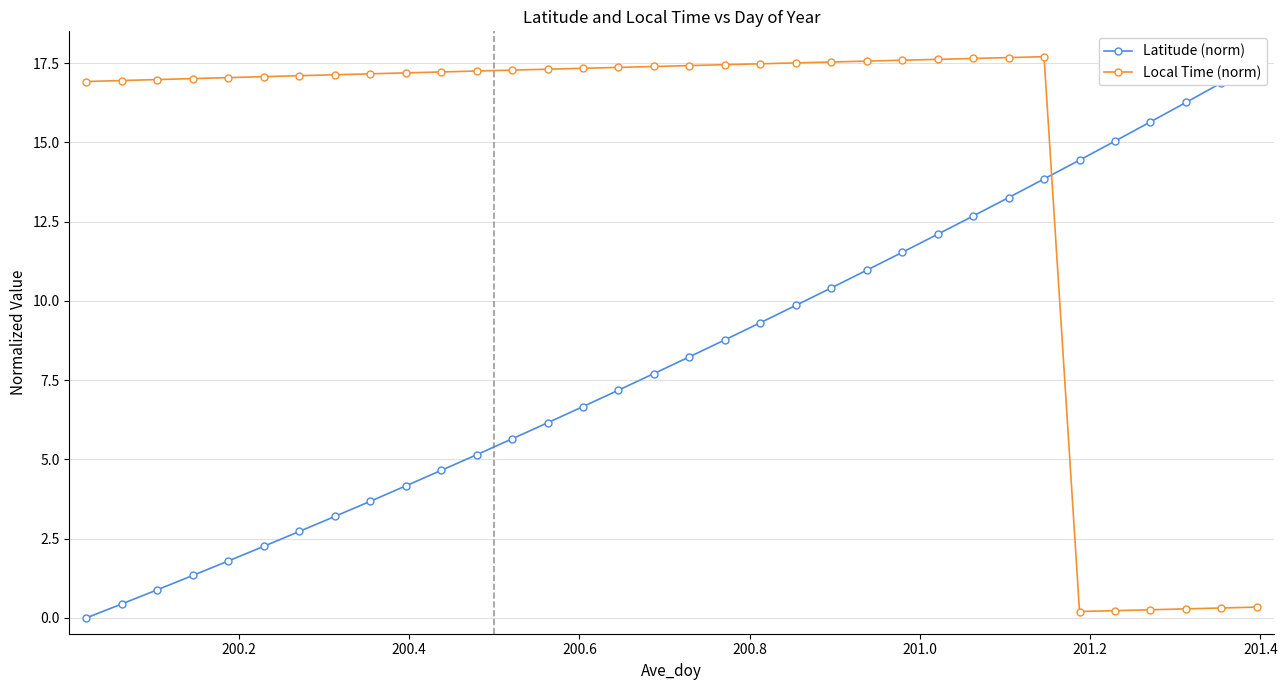

At how many categories does at least one series exceed 5?

34